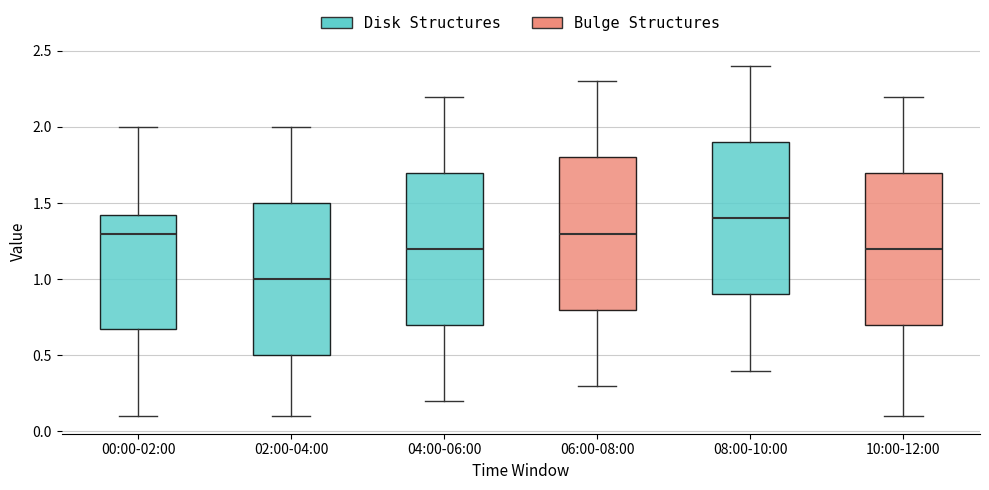

Reading left to right, read every box against the y-axis: the position of its median line, the range the box covers, and the ends of its whiskers. The values are not printed on the chart, so give them approximately, as read against the axis.

00:00-02:00: median 1.30, box 0.70 to 1.45, whiskers 0.10 to 2.00
02:00-04:00: median 1.00, box 0.50 to 1.50, whiskers 0.10 to 2.00
04:00-06:00: median 1.20, box 0.70 to 1.70, whiskers 0.20 to 2.20
06:00-08:00: median 1.30, box 0.80 to 1.80, whiskers 0.30 to 2.30
08:00-10:00: median 1.40, box 0.90 to 1.90, whiskers 0.40 to 2.40
10:00-12:00: median 1.20, box 0.70 to 1.70, whiskers 0.10 to 2.20